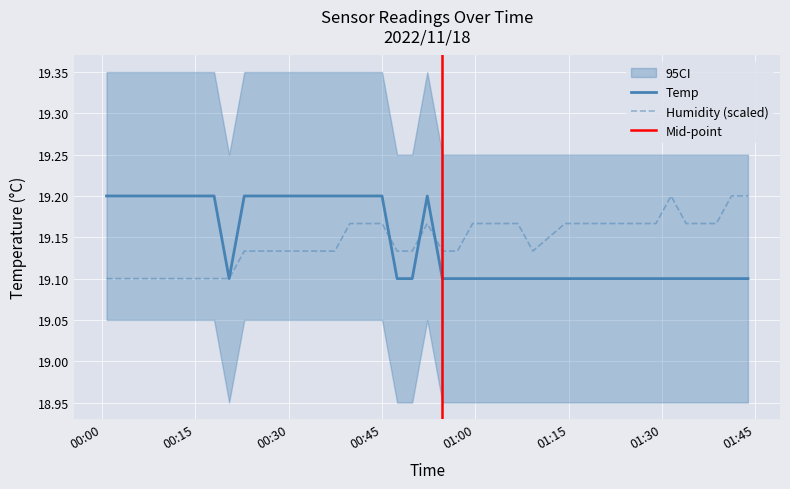

Rank the series by their average value, from highest to lowest.

Humidity, Temp